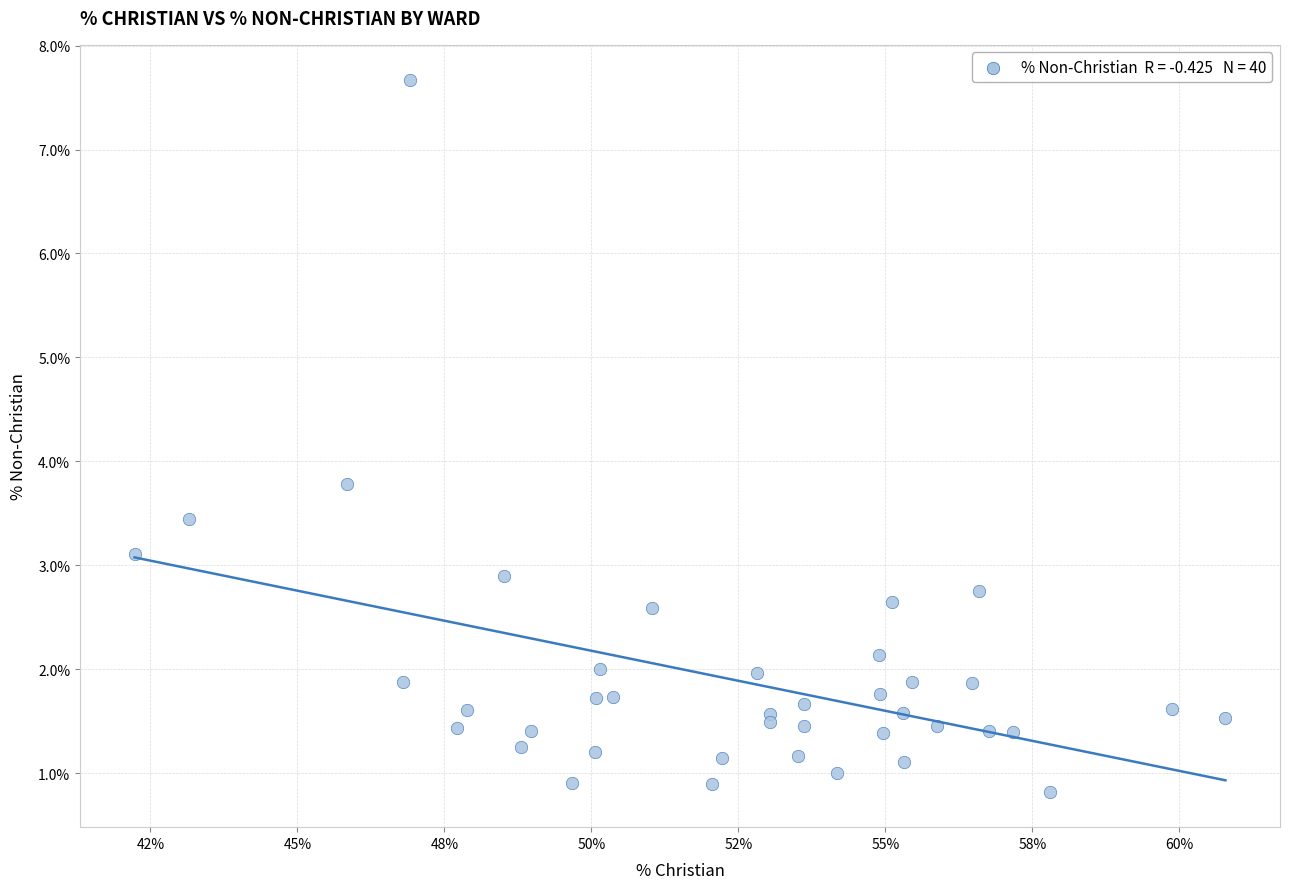

What Y value in the scatter plot is closest to 4?

3.8